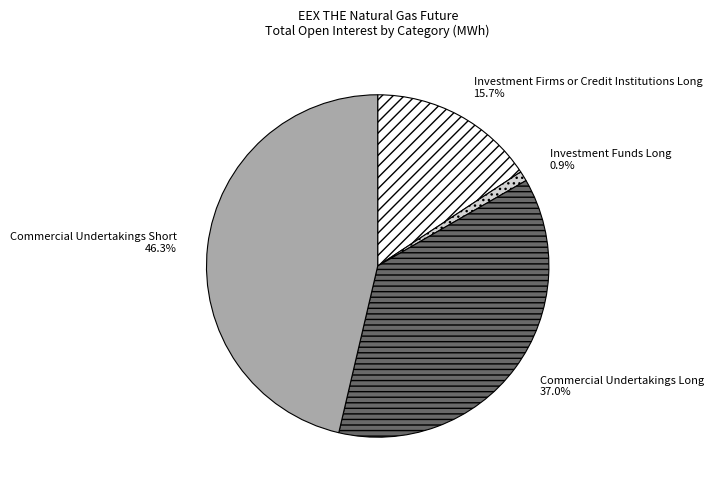

How many segments does this pie chart have?

4